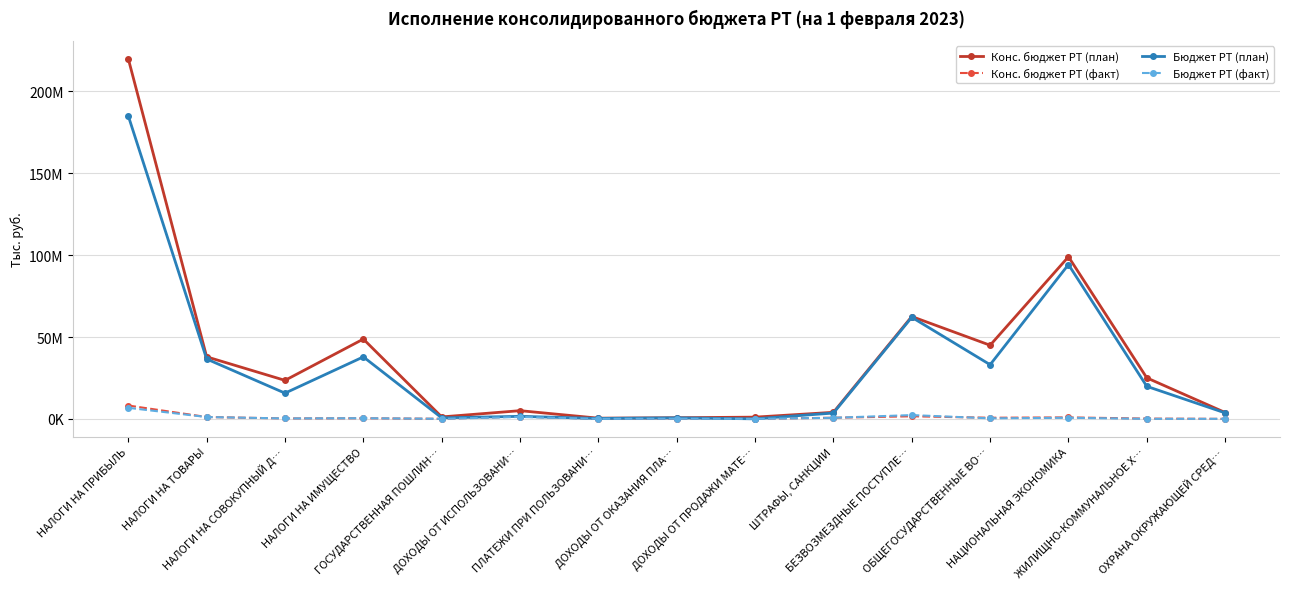

What are all the series names shown in the legend?

Конс. бюджет РТ (план), Конс. бюджет РТ (факт), Бюджет РТ (план), Бюджет РТ (факт)